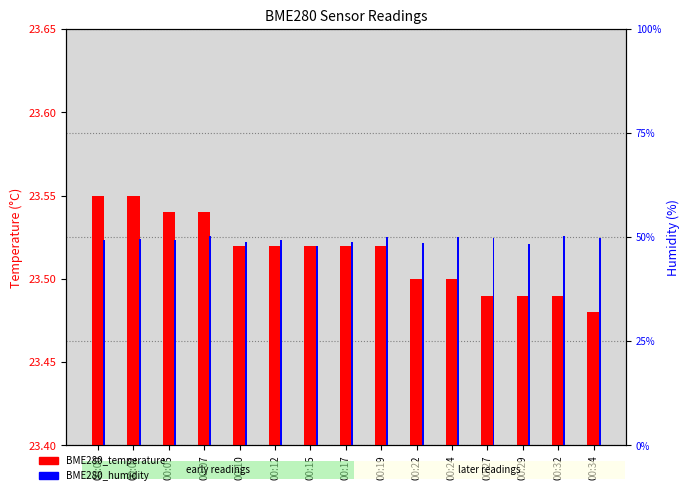

What is the value of the BME280_temperature bar at the 7th from the left?

23.5